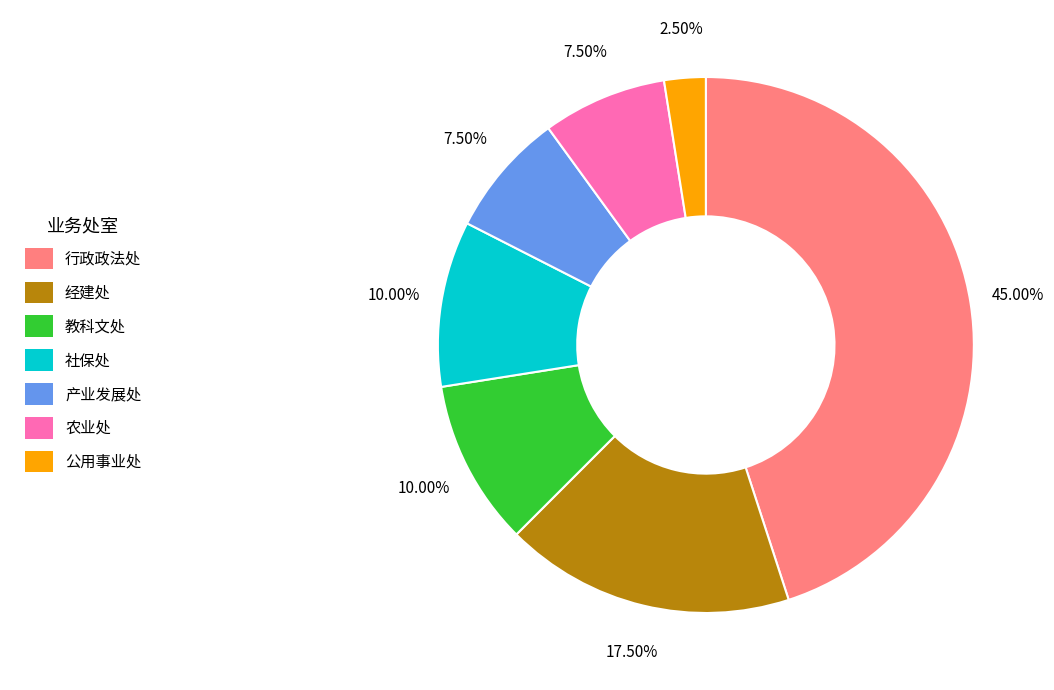

Does 公用事业处 account for over 50% of the chart?

No